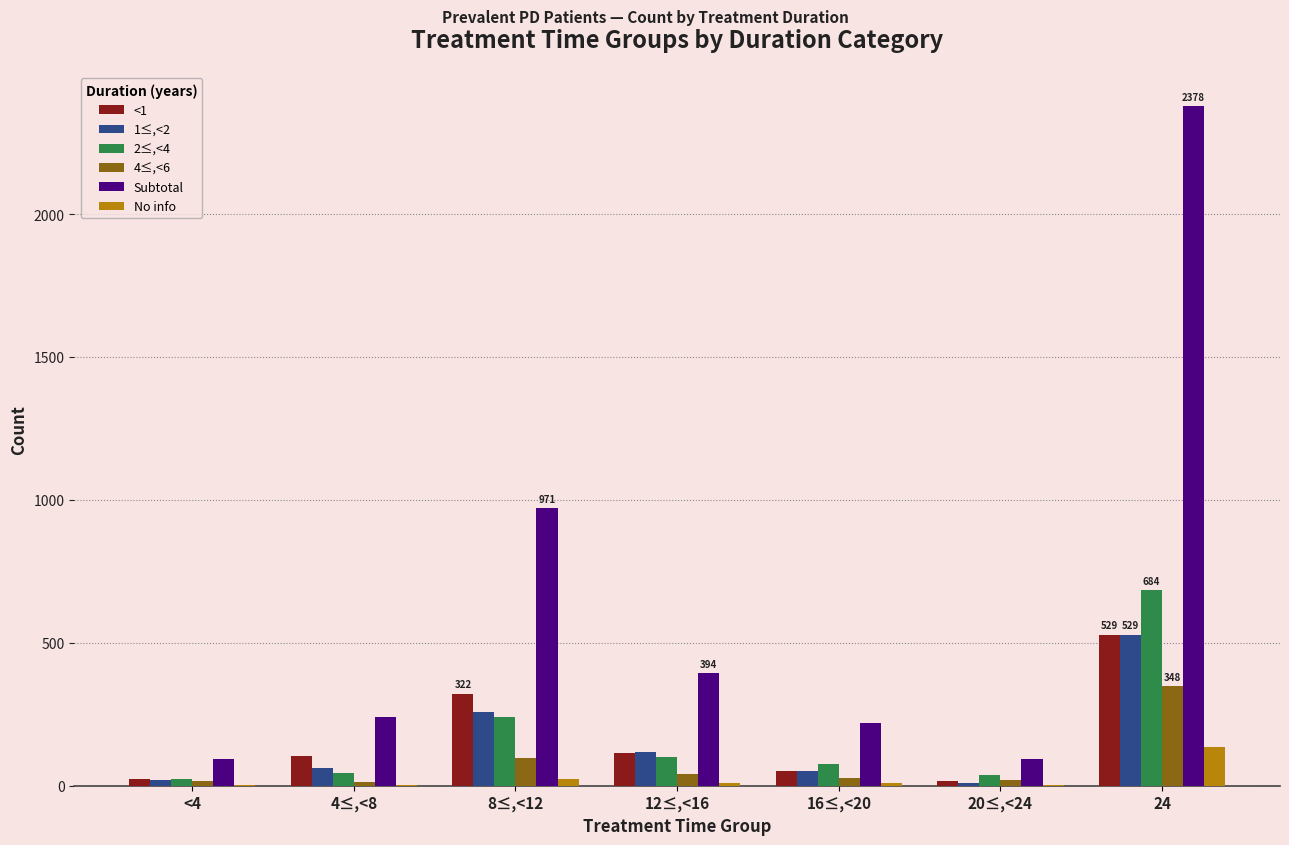

What value does the 4≤,<6 series have at 24?

348